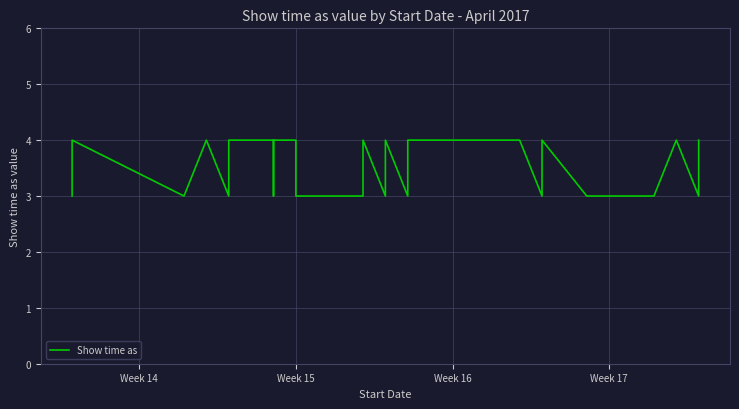

How many interior local peaks (higher than both neighbors) does the data have?

6